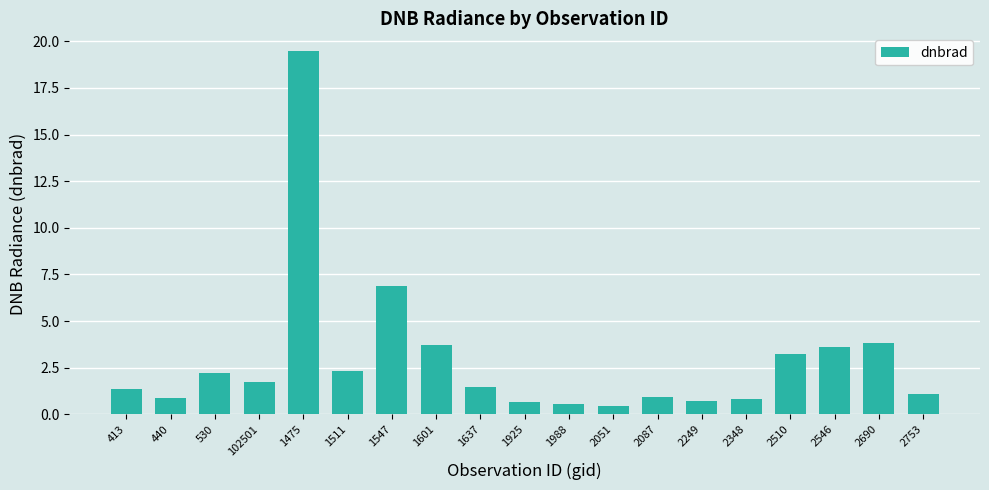

Are the bars horizontal?

No